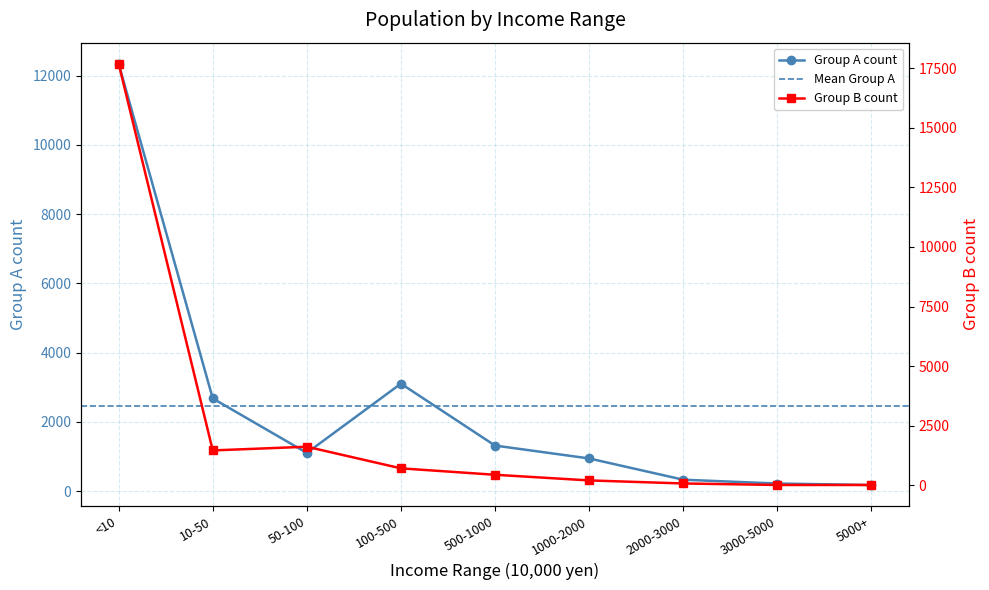

Reading left to right, transcribe all the data shown in this chart.

Group A count: 12342	2675	1102	3102	1314	942	328	217	175
Group B count: 17691	1459	1614	707	437	200	72	9	8